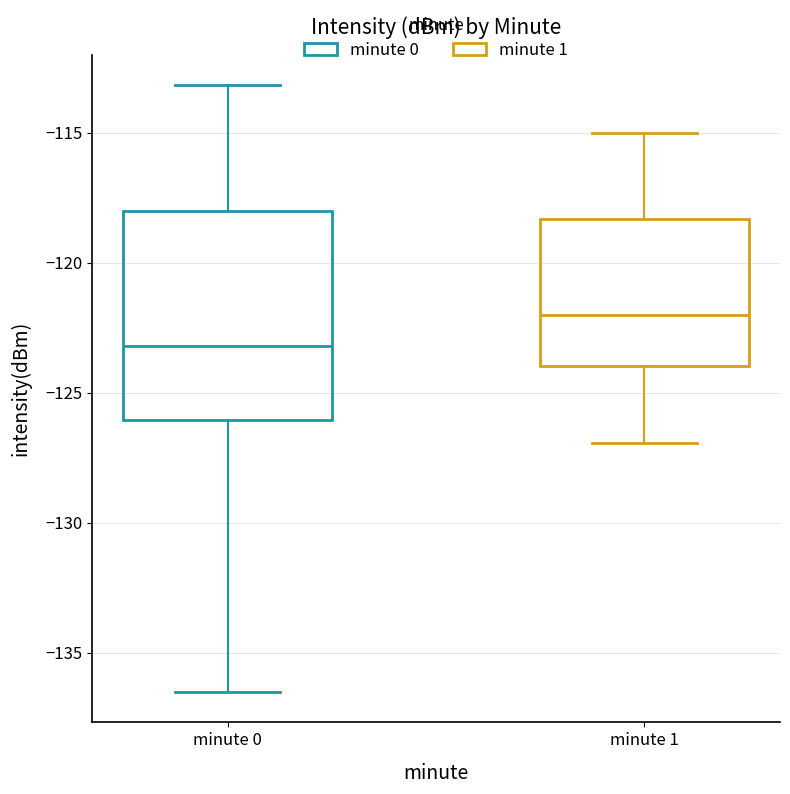

Reading left to right, transcribe this box plot: for each box, give where its median line is, the range the box spans, and where its two whiskers end, as read against the y-axis. The values are not printed on the chart, so give them approximately, as read against the axis.

minute 0: median -123.0, box -126.0 to -118.0, whiskers -136.5 to -113.0
minute 1: median -122.0, box -124.0 to -118.5, whiskers -127.0 to -115.0